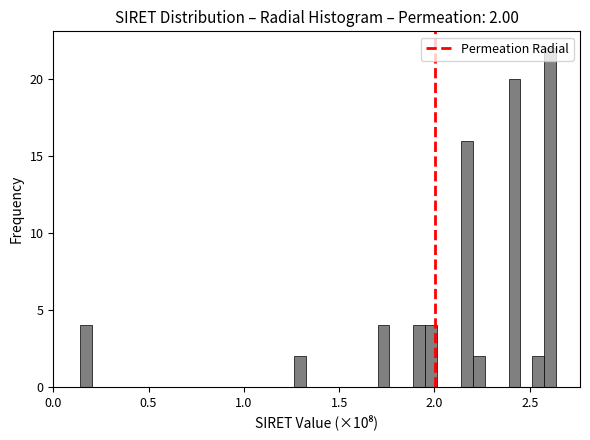

Read against the x-axis, roughly where is the centre of the tallest bar?

2.60